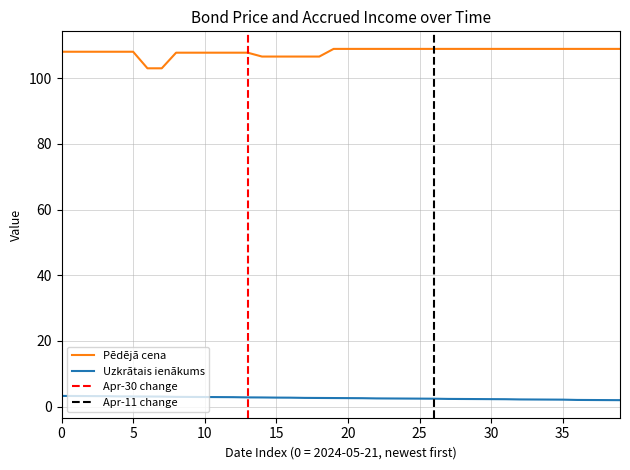

What is the difference between the maximum and minimum values in the Uzkrātais ienākums series?

1.3